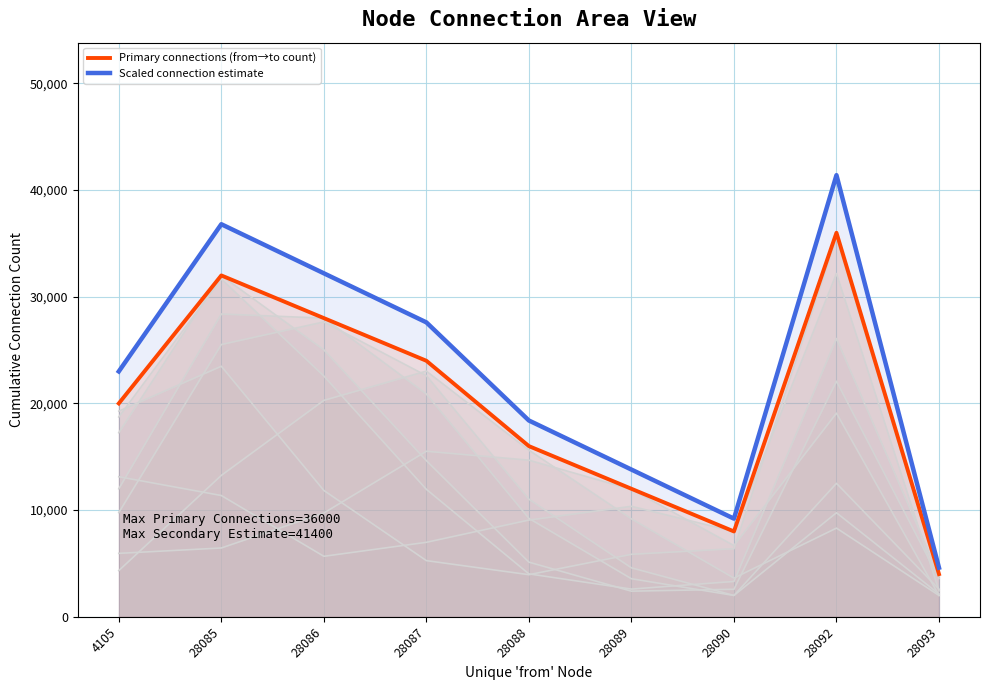

Which label corresponds to the largest value in the chart?

28092